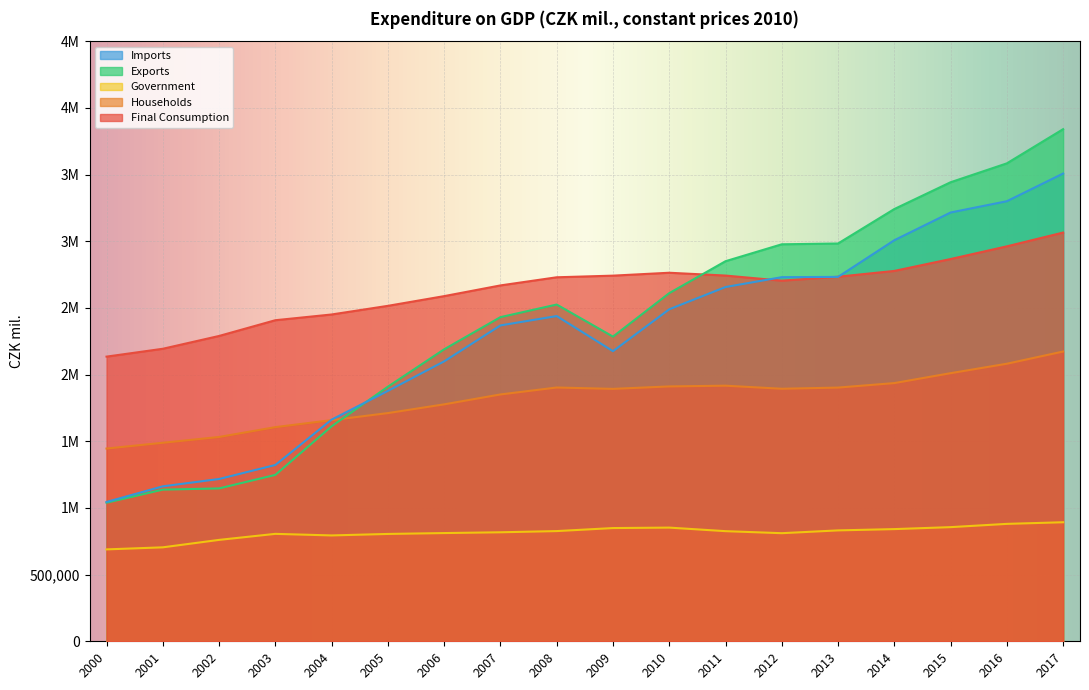

How many lines are shown in the chart?

5